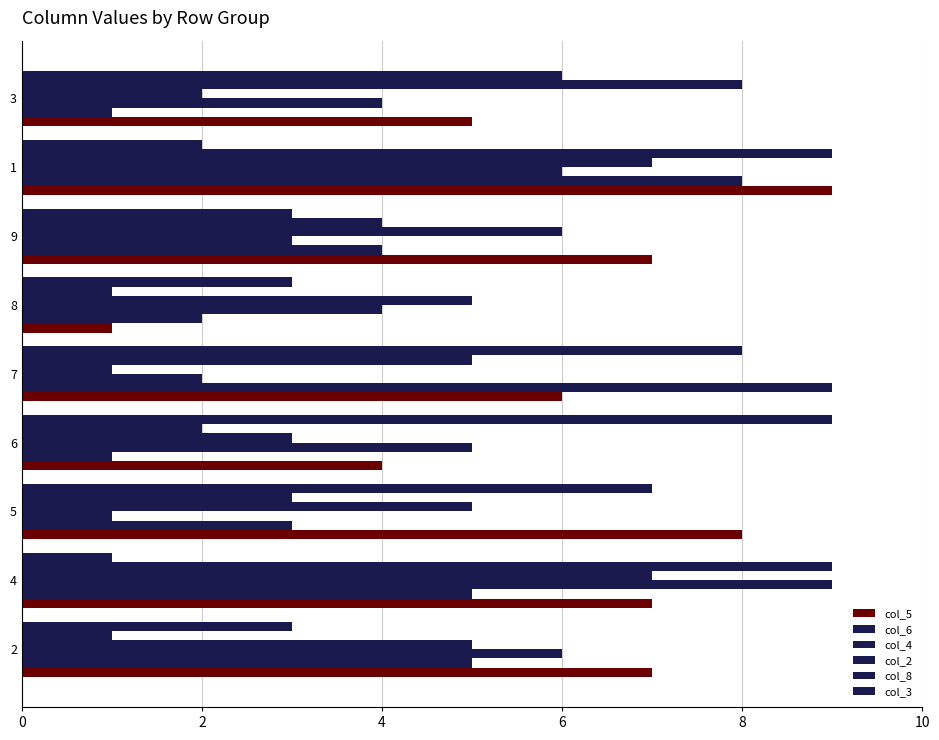

What is the value of the col_4 bar at the 1st from the left?

6